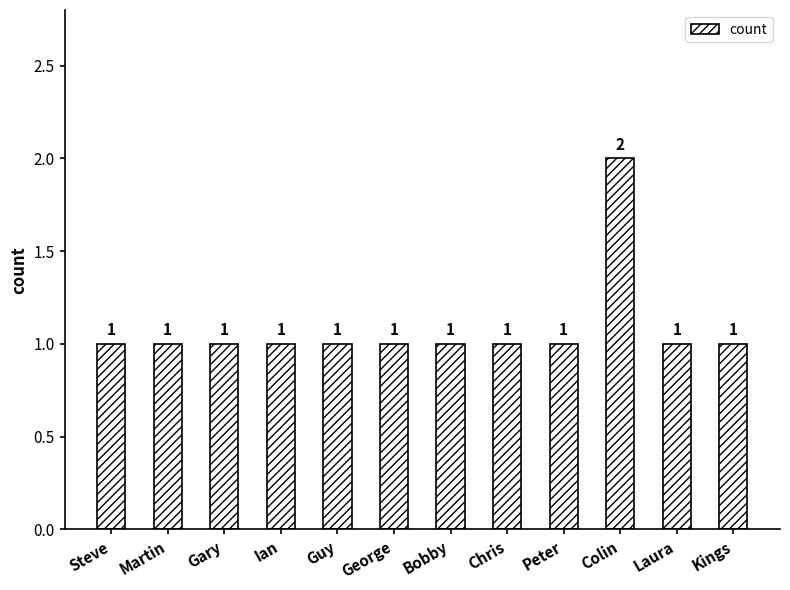

Between Colin and Martin, which is larger?

Colin